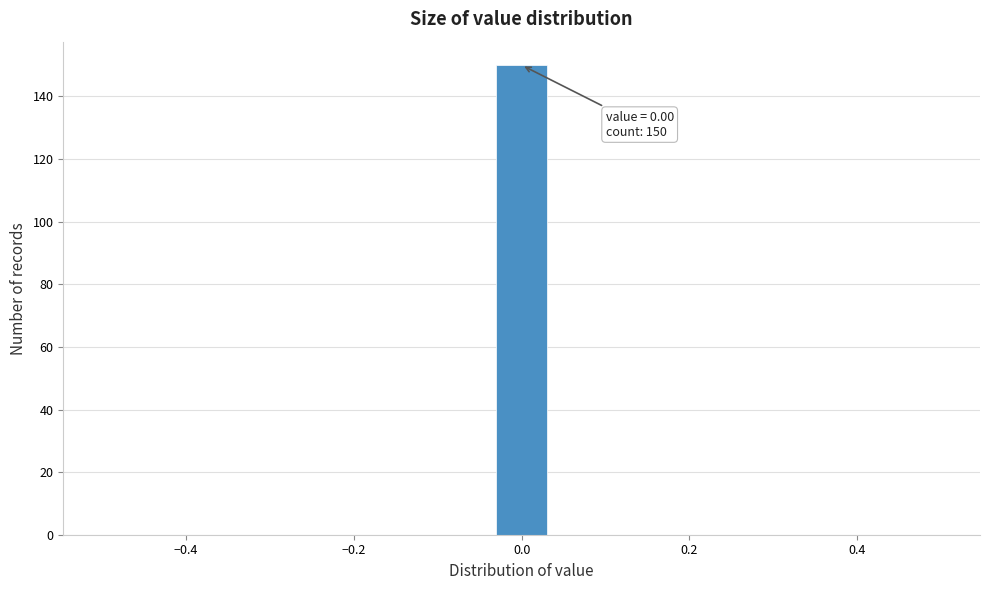

Around what value on the x-axis is the tallest bar? Give the approximate position of its centre, as read against the axis.

0.00